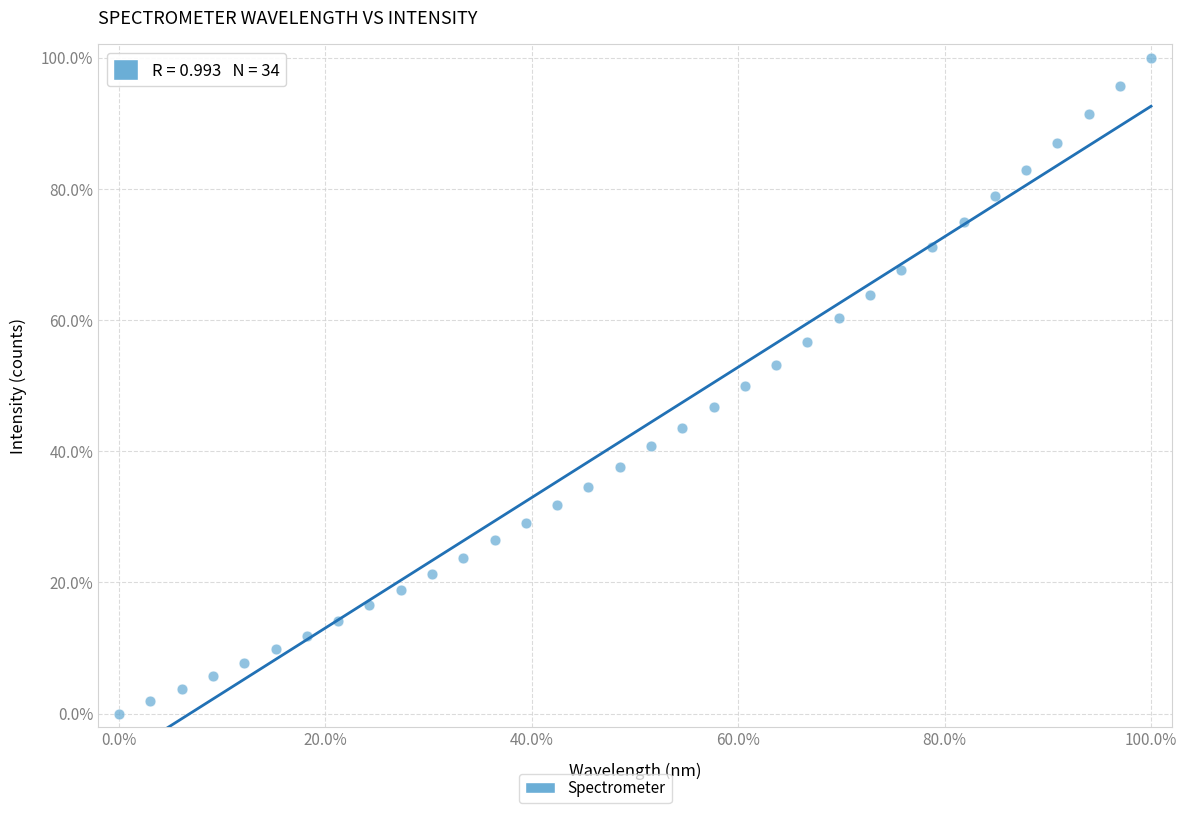

What is the range of Y values (max minus min)?

100.0